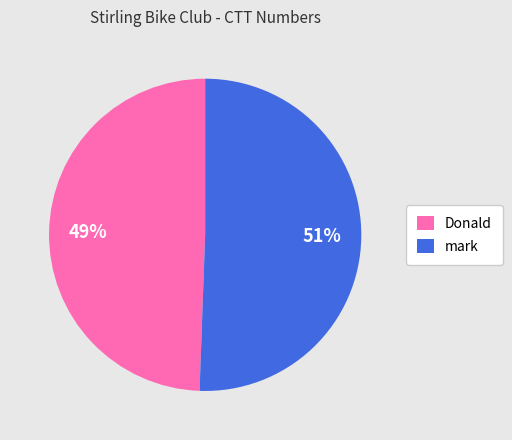

True or false: Donald accounts for 41% of the total.

False